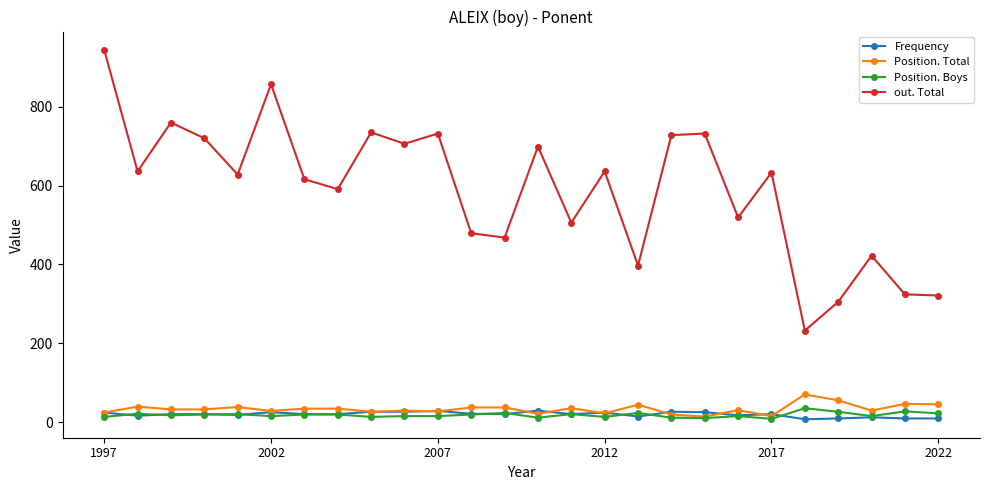

At how many categories does at least one series exceed 101?

26